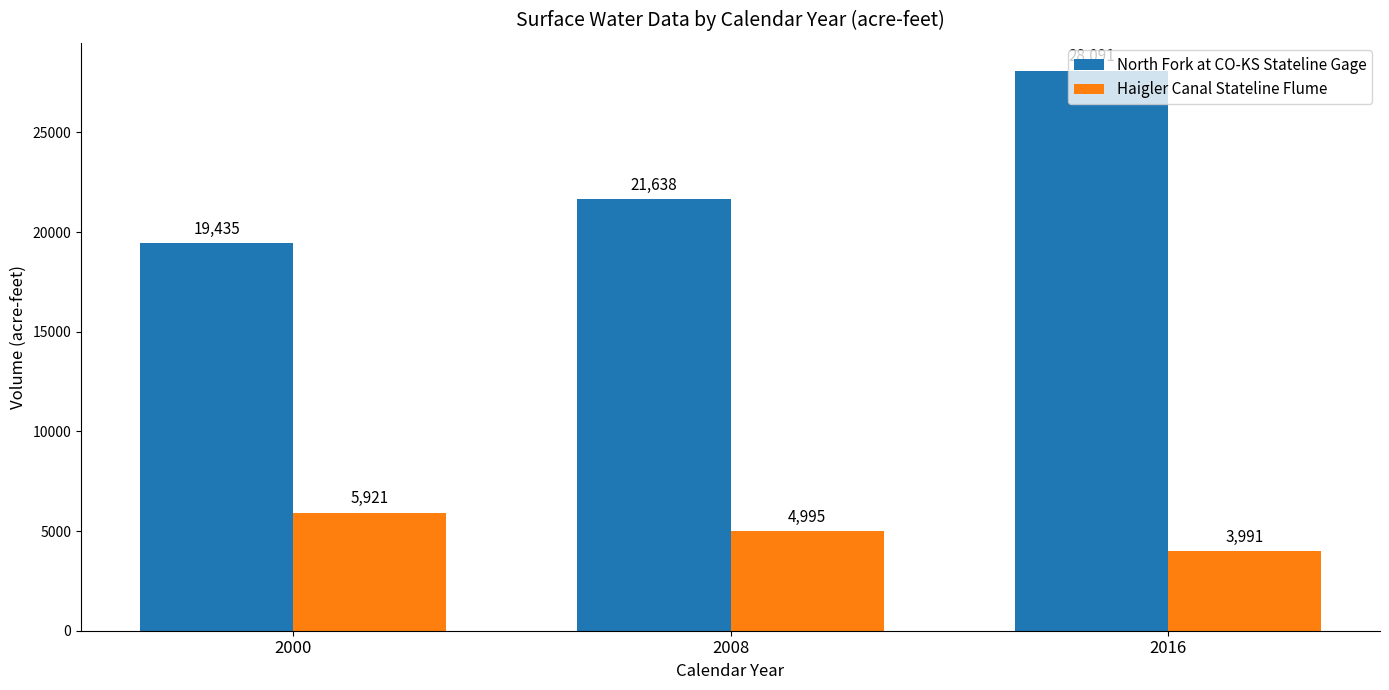

At which label is North Fork at CO-KS Stateline Gage closest to 23763?

2008